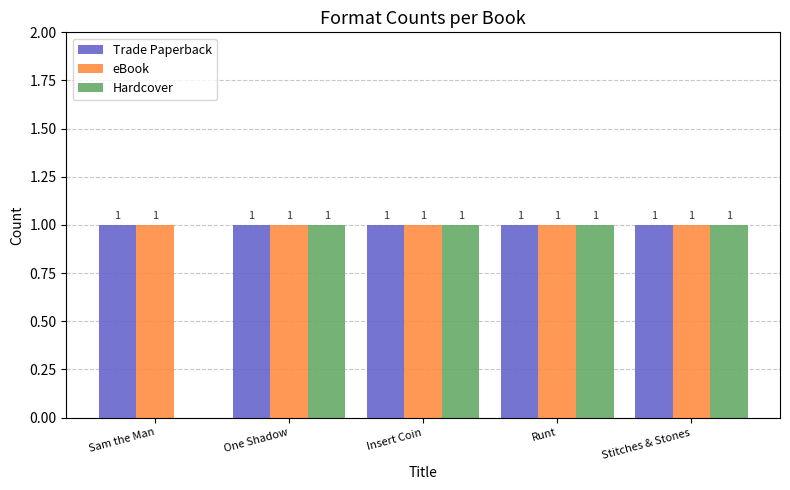

How many groups of bars are there?

5